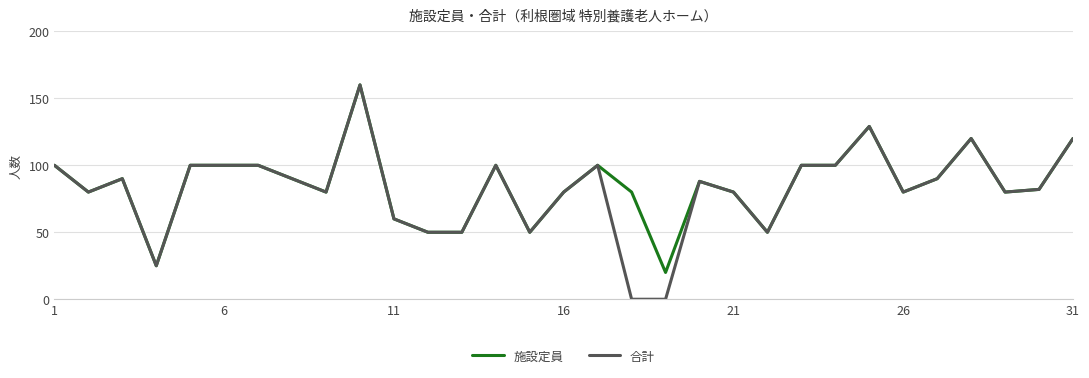

What is the maximum value shown in the chart?

160